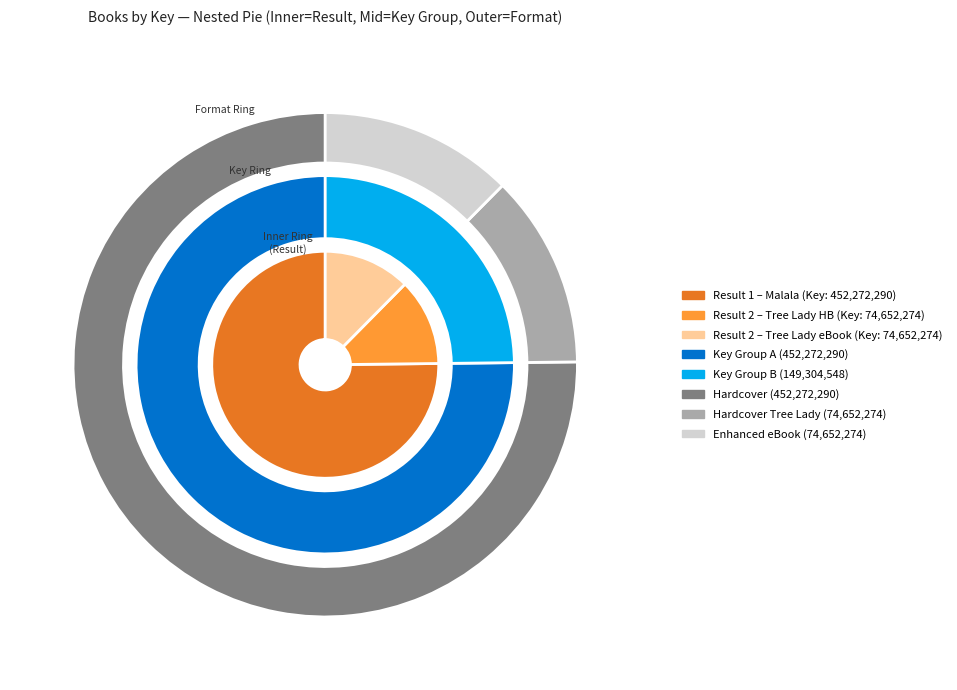

Which slice represents more than half of the pie?

1